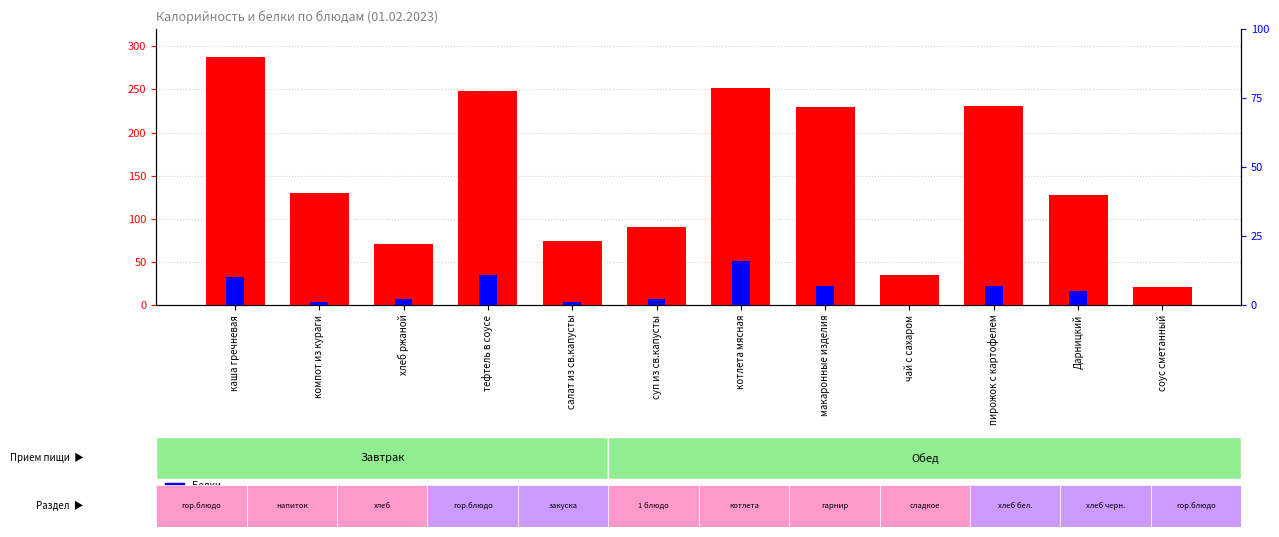

How many values in the Калорийность series are below 130?

6